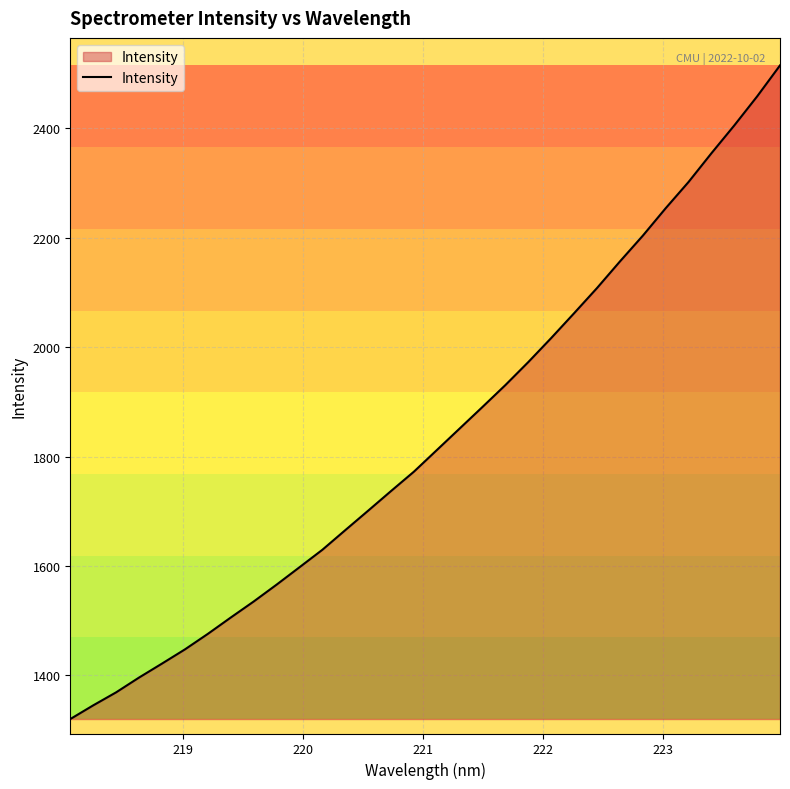

What is the difference between the maximum and minimum values?

1195.0